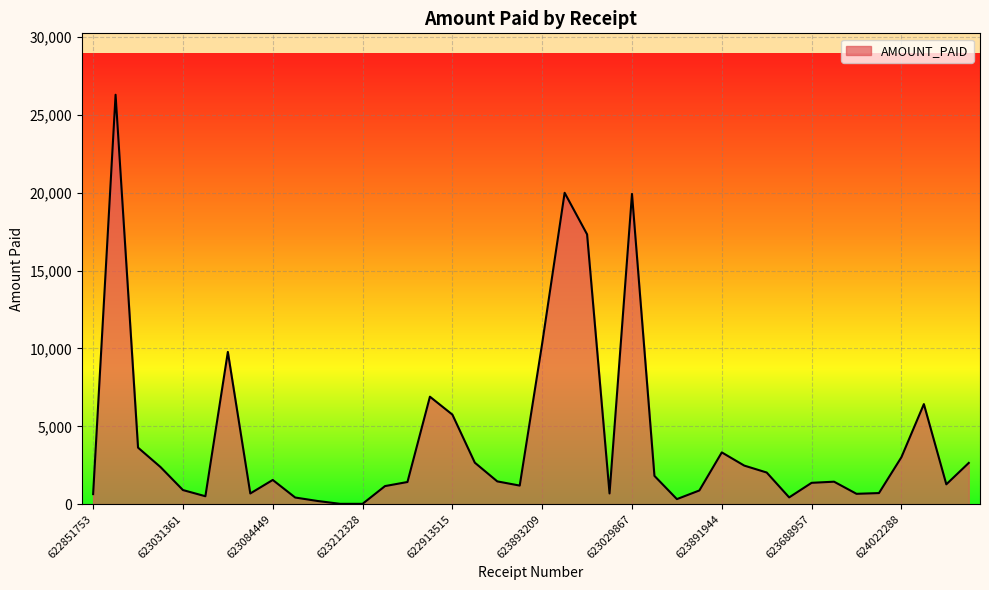

What is the difference between the maximum and minimum values?

26278